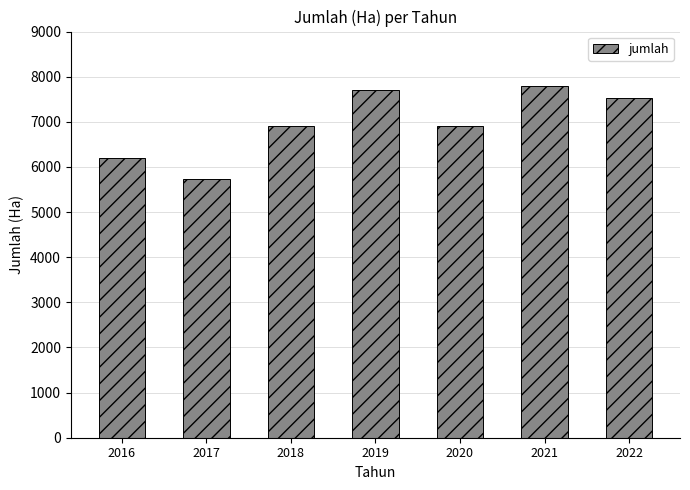

What is the ratio of the value at 2021 to the value at 2017?

1.4